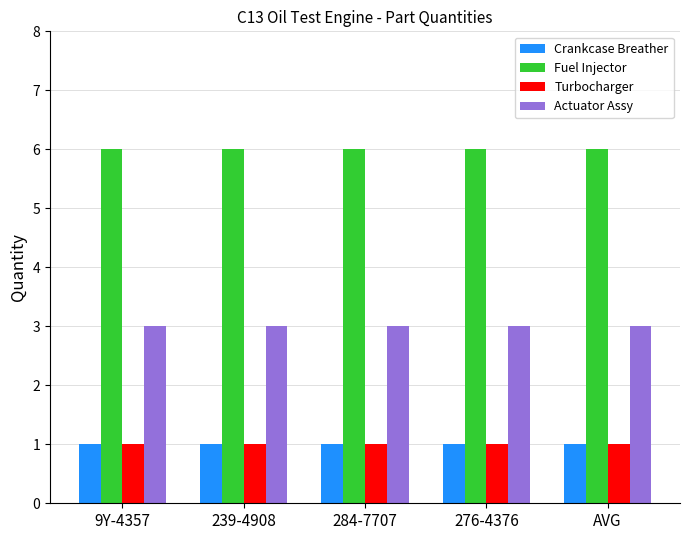

What is the label of the 2nd bar from the left?

239-4908